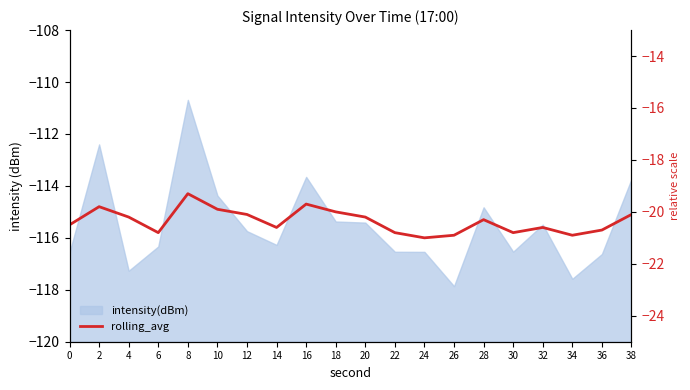

At which category is the sum across all series the highest?

8